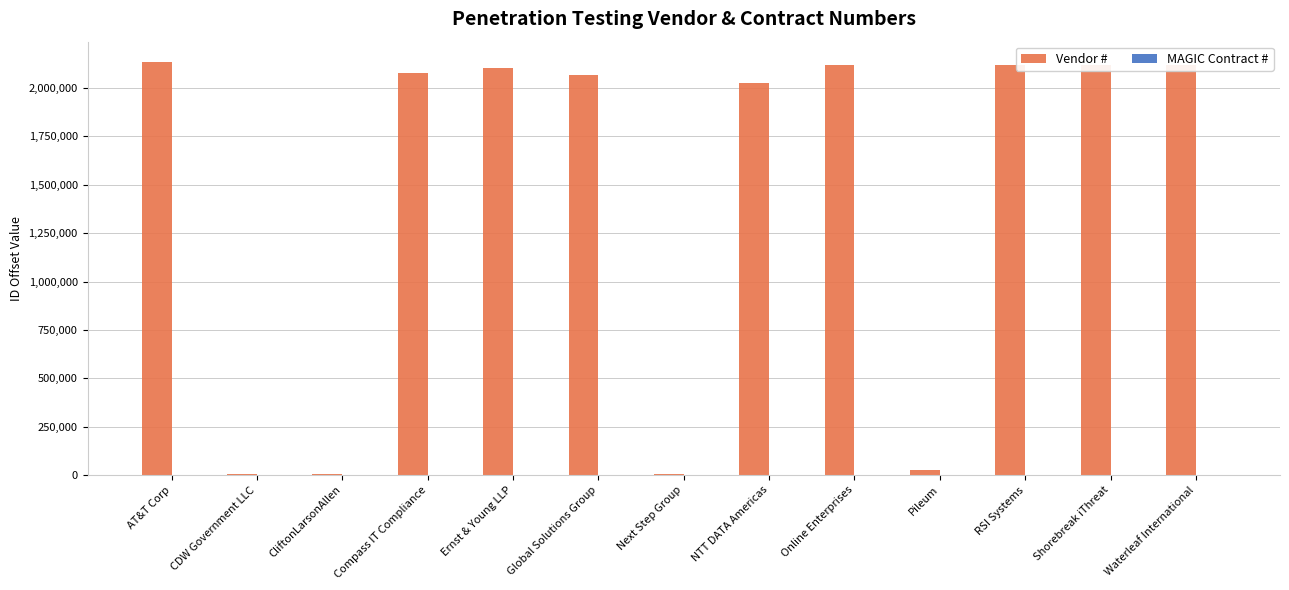

Which series has the largest range (max minus min)?

Vendor #